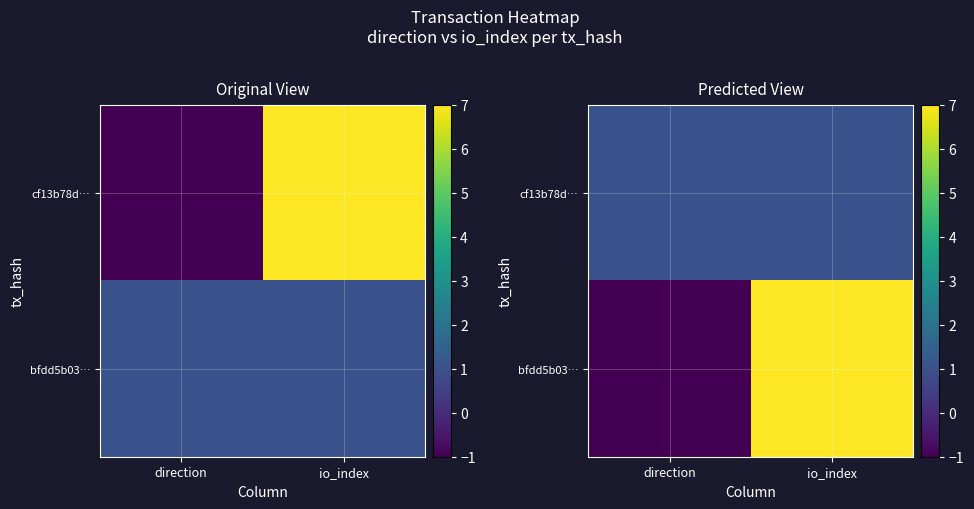

At how many categories does at least one series exceed 0?

2